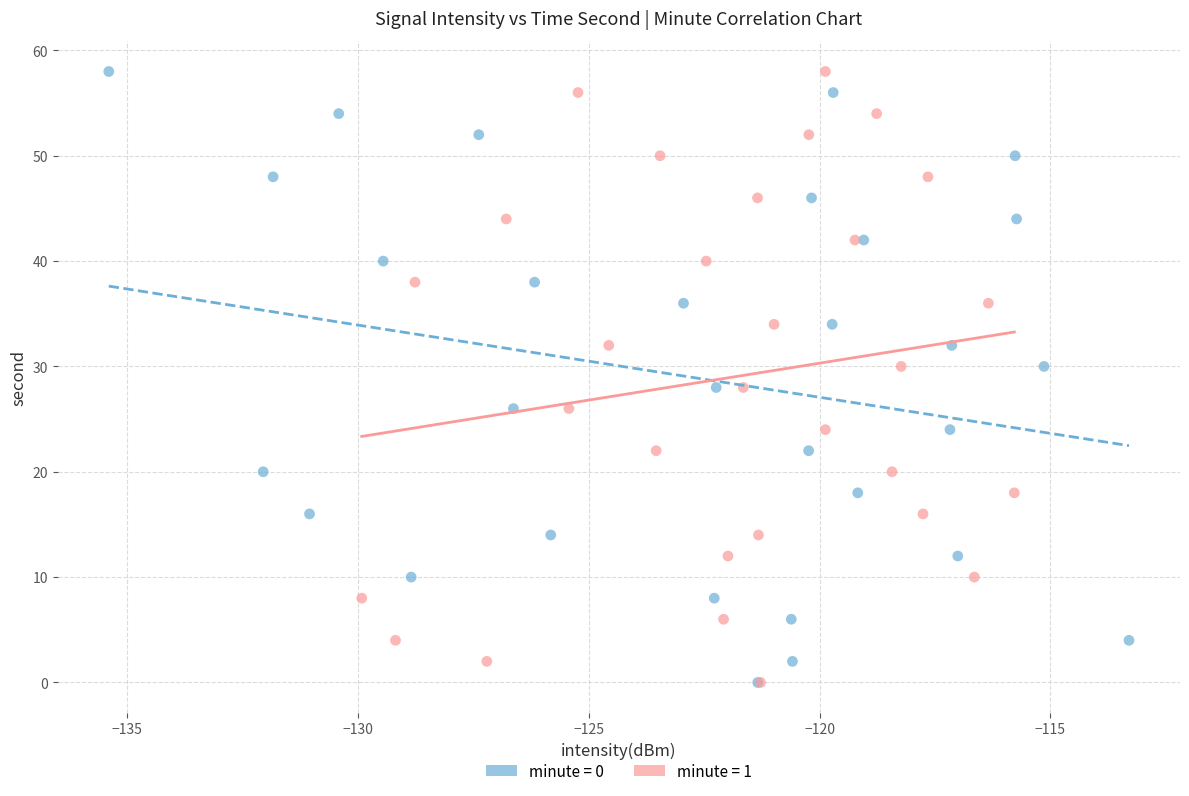

What are all the series names shown in the legend?

minute = 0, minute = 1